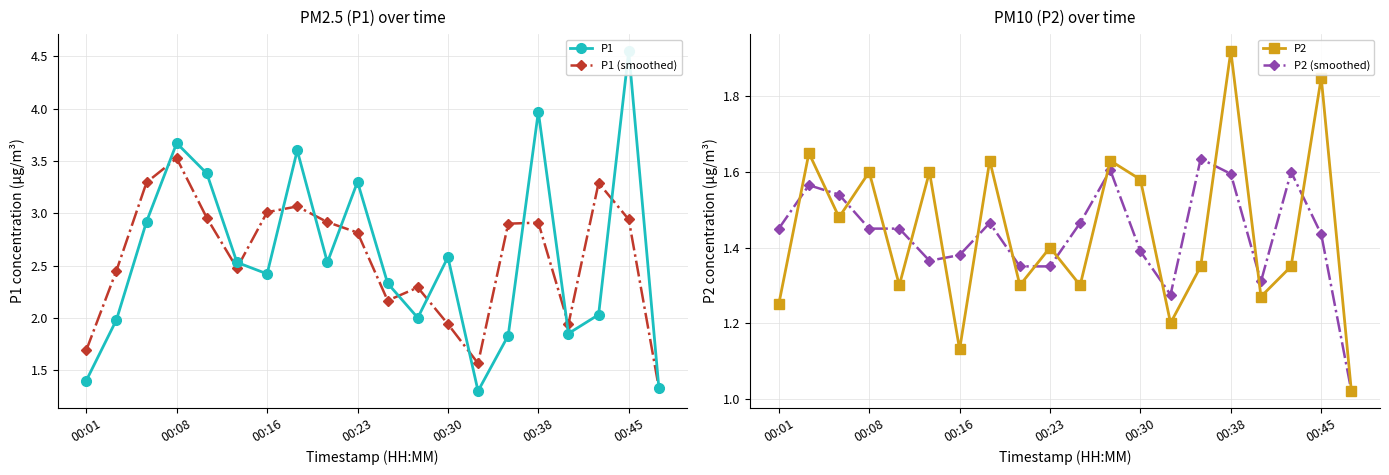

Reading right to left, extract all data points from this chart.

P1: 1.3	4.5	2.0	1.9	4.0	1.8	1.3	2.6	2.0	2.3	3.3	2.5	3.6	2.4	2.5	3.4	3.7	2.9	2.0	1.4
P1 (smoothed): 1.3	2.9	3.3	1.9	2.9	2.9	1.6	1.9	2.3	2.2	2.8	2.9	3.1	3.0	2.5	3.0	3.5	3.3	2.5	1.7
P2: 1.0	1.9	1.4	1.3	1.9	1.4	1.2	1.6	1.6	1.3	1.4	1.3	1.6	1.1	1.6	1.3	1.6	1.5	1.6	1.2
P2 (smoothed): 1.0	1.4	1.6	1.3	1.6	1.6	1.3	1.4	1.6	1.5	1.4	1.4	1.5	1.4	1.4	1.5	1.5	1.5	1.6	1.4